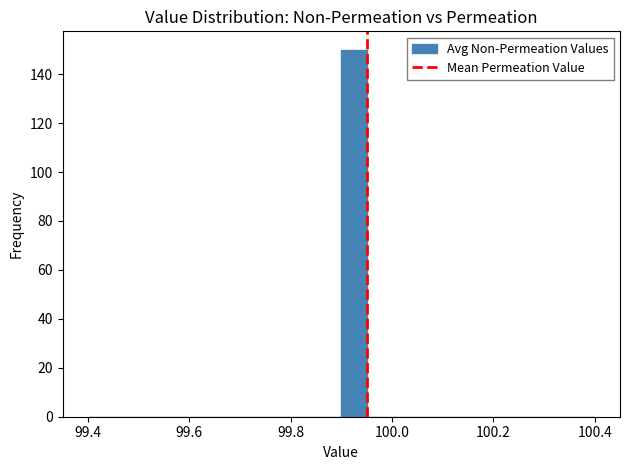

Around what value on the x-axis is the tallest bar? Give the approximate position of its centre, as read against the axis.

99.92